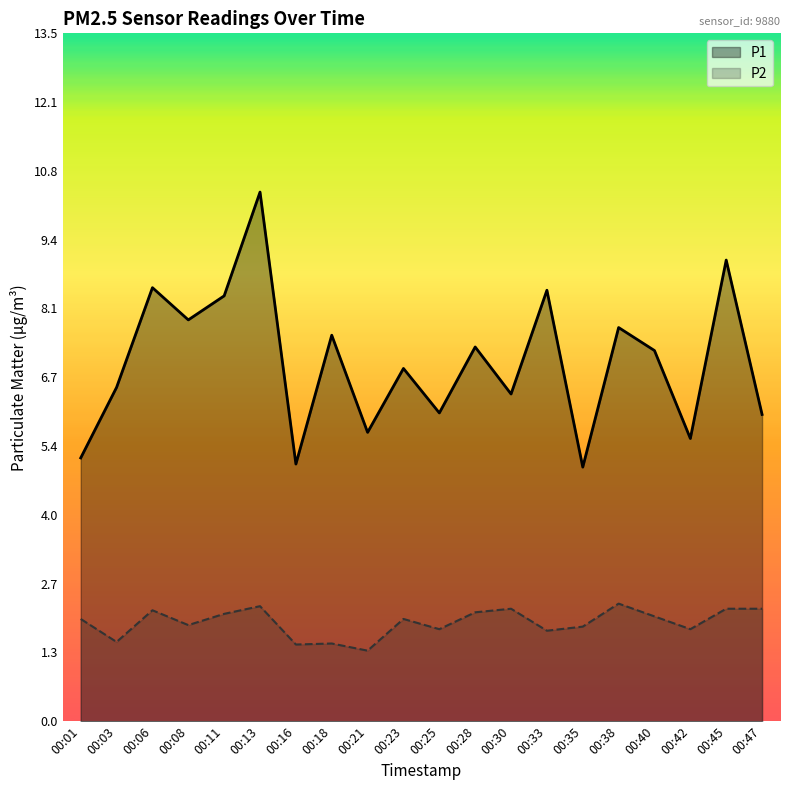

True or false: P2 and P1 cross at least once.

False